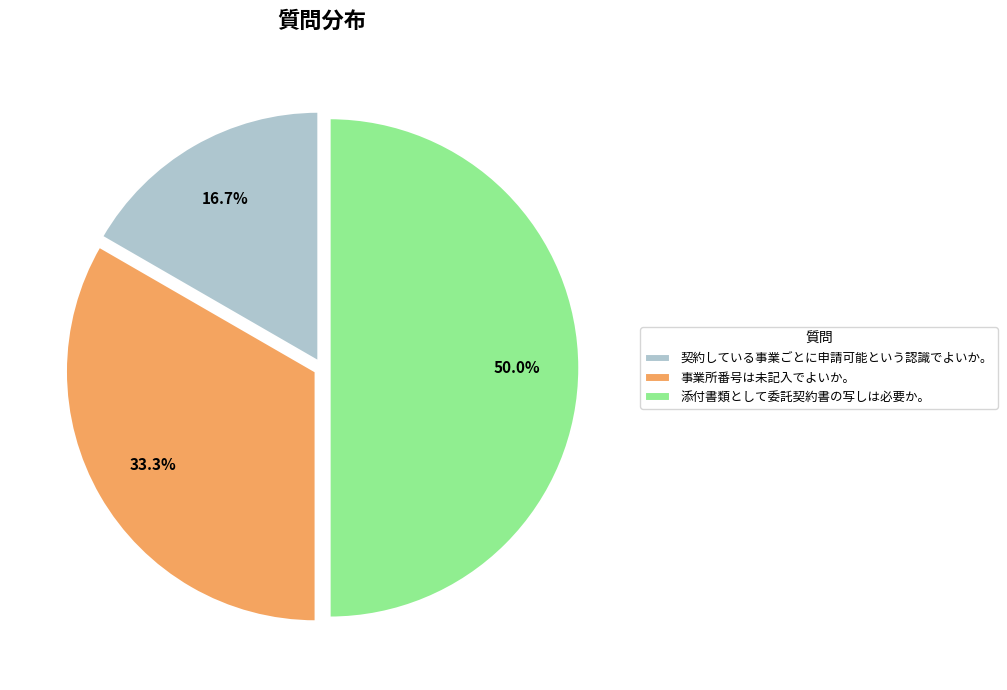

To the nearest percent, what is the difference between the largest and smallest slice percentages?

33%